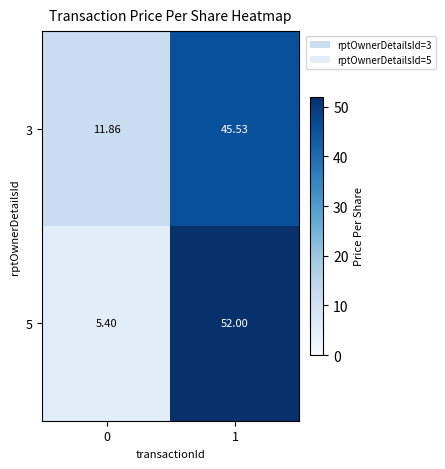

Is the value of 5 at 0 greater than the value of 3 at 0?

No